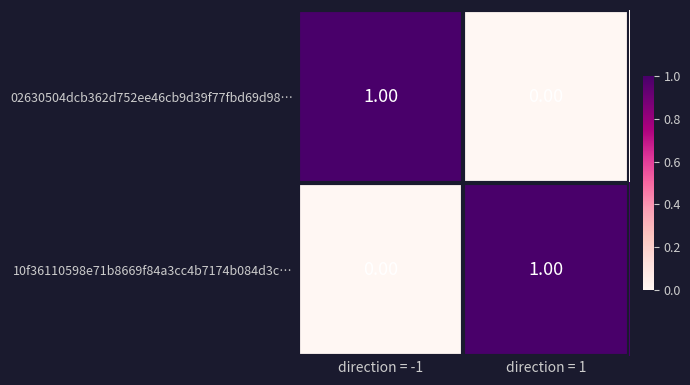

At how many categories does at least one series exceed 0?

2